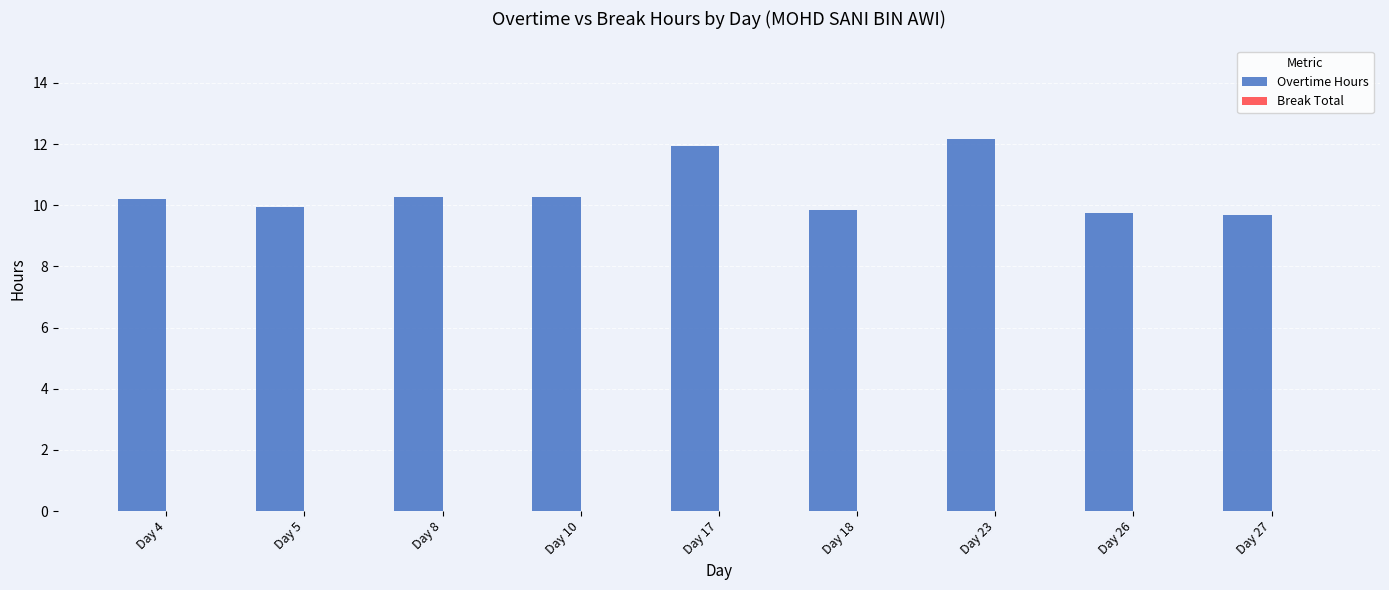

What is the smallest value displayed?

9.7